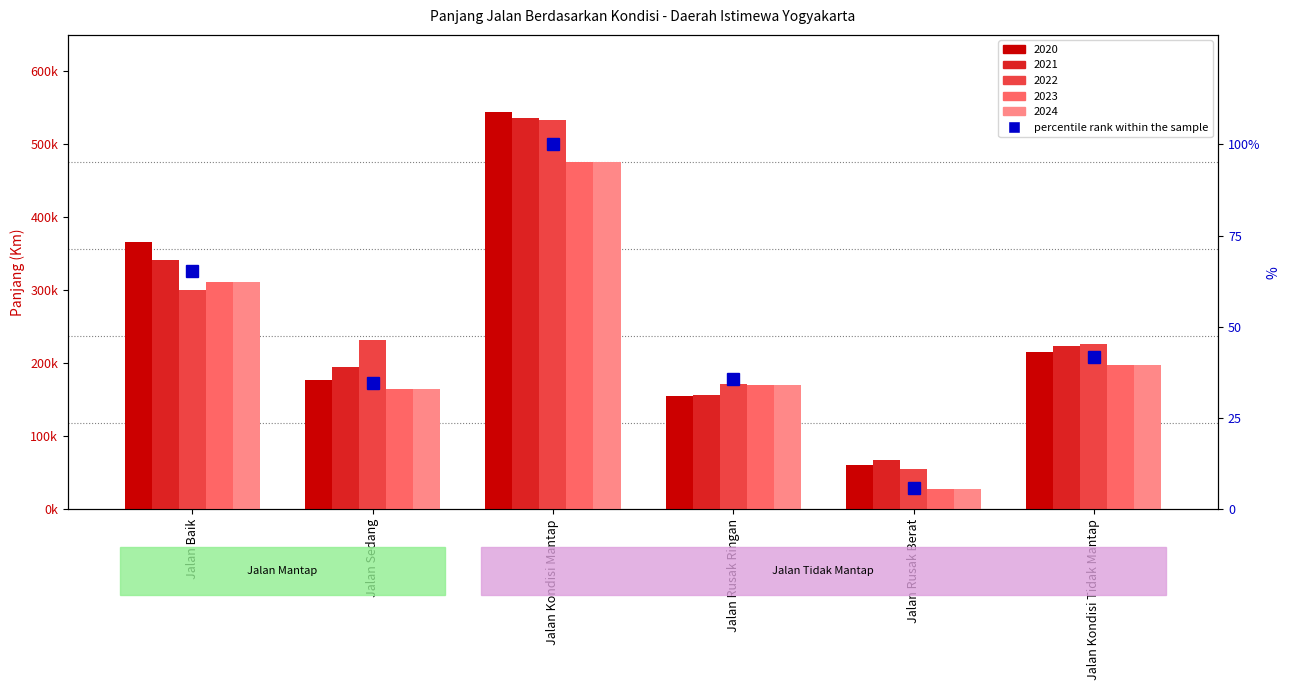

What is the value of the 2nd bar from the left?

34.6